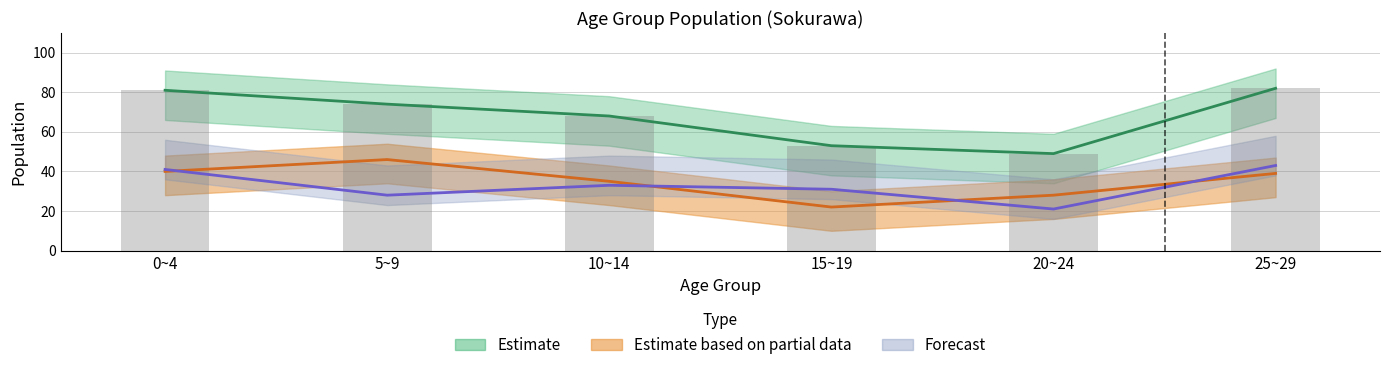

Reading left to right, list all the values displayed in this chart.

male: 40	46	35	22	28	39
female: 41	28	33	31	21	43
total: 81	74	68	53	49	82